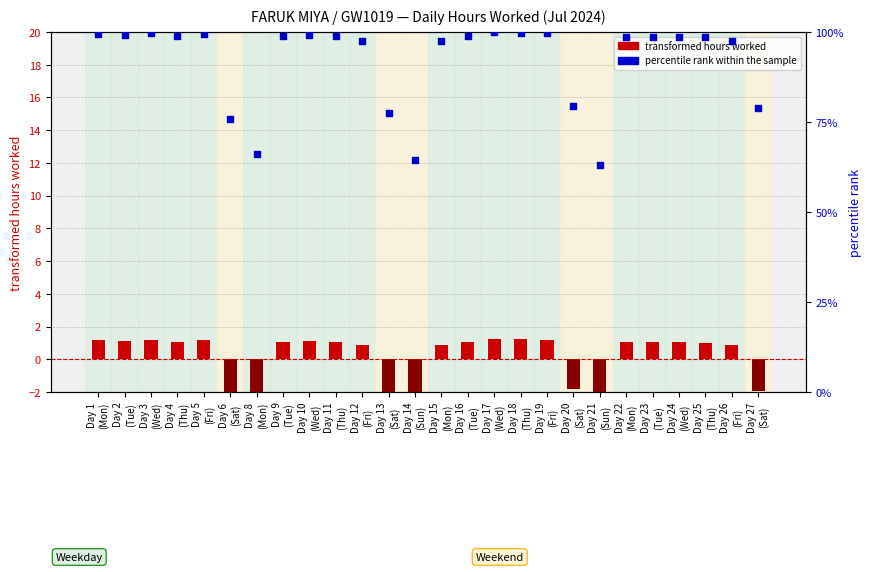

What are all the series names shown in the legend?

transformed hours worked, percentile rank within the sample